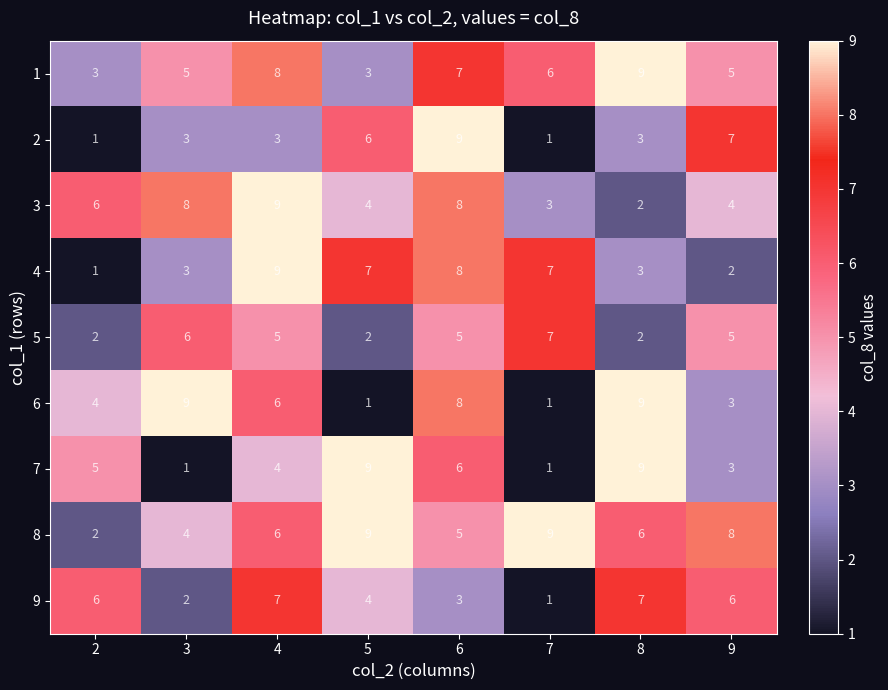

What is the spread (max minus min) of values at 3?

8